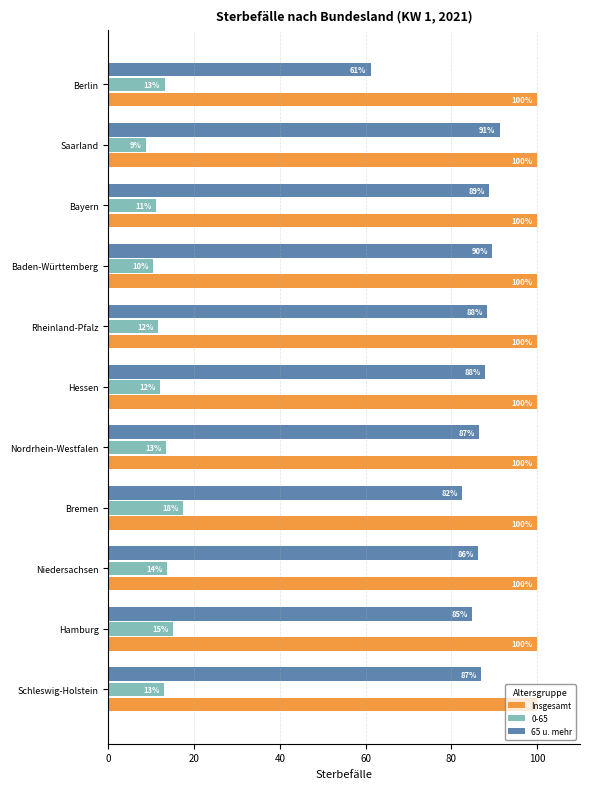

Rank the series by their average value, from highest to lowest.

Insgesamt, 65 u. mehr, 0-65